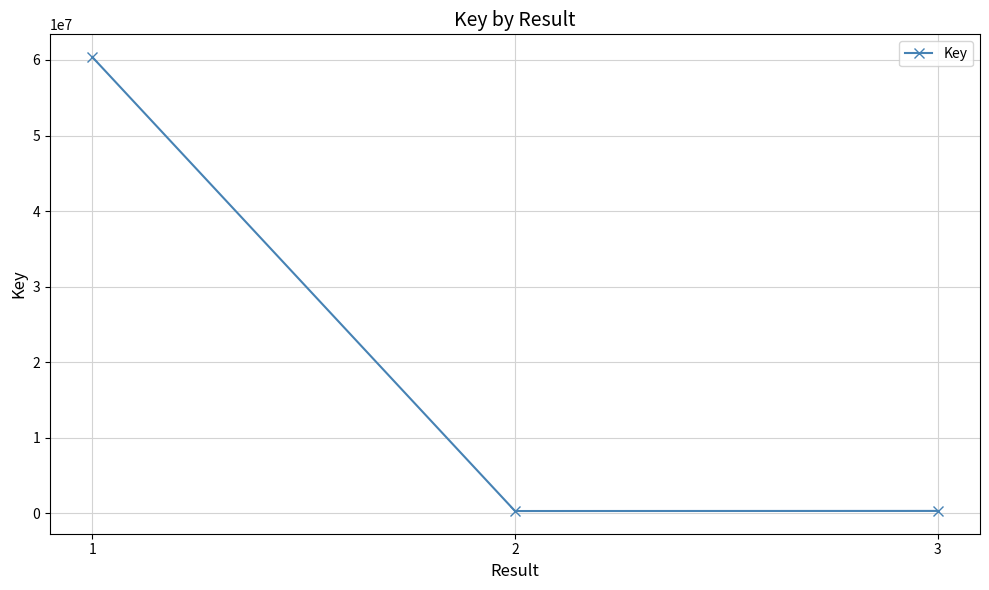

What is the change in value from 1 to 2?

-60056951